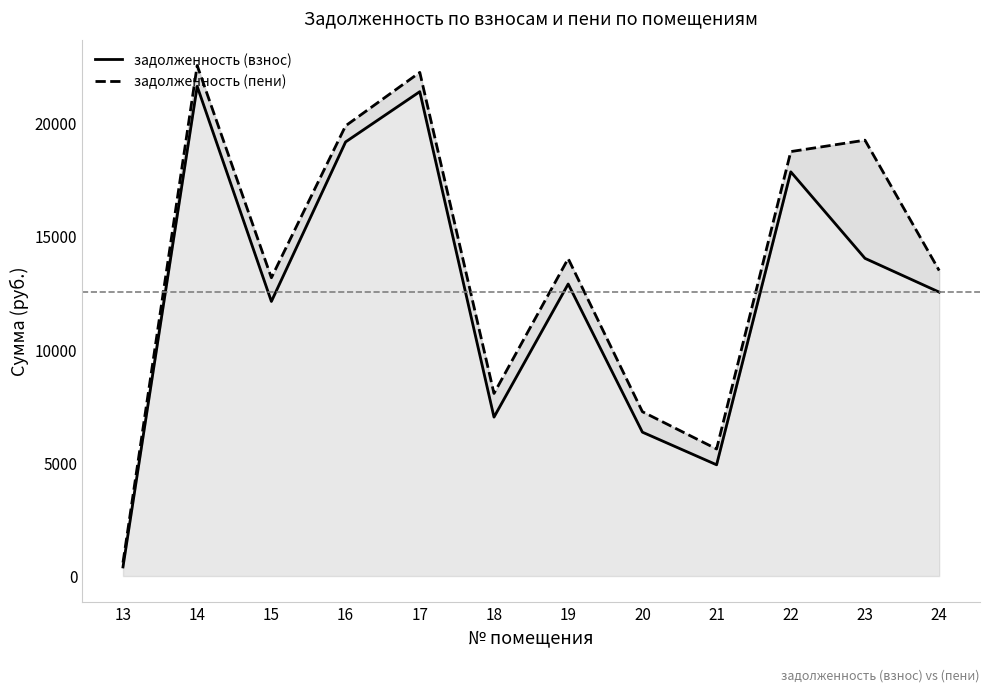

At which label does задолженность (пени) first exceed 14012?

14